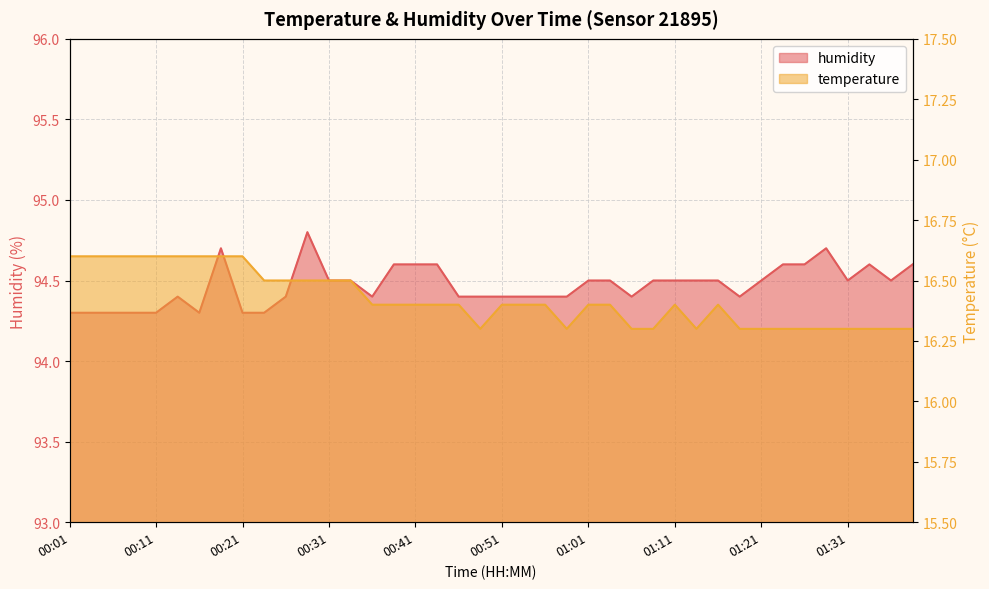

The value of humidity at 01:35 is 23.4. True or false?

False